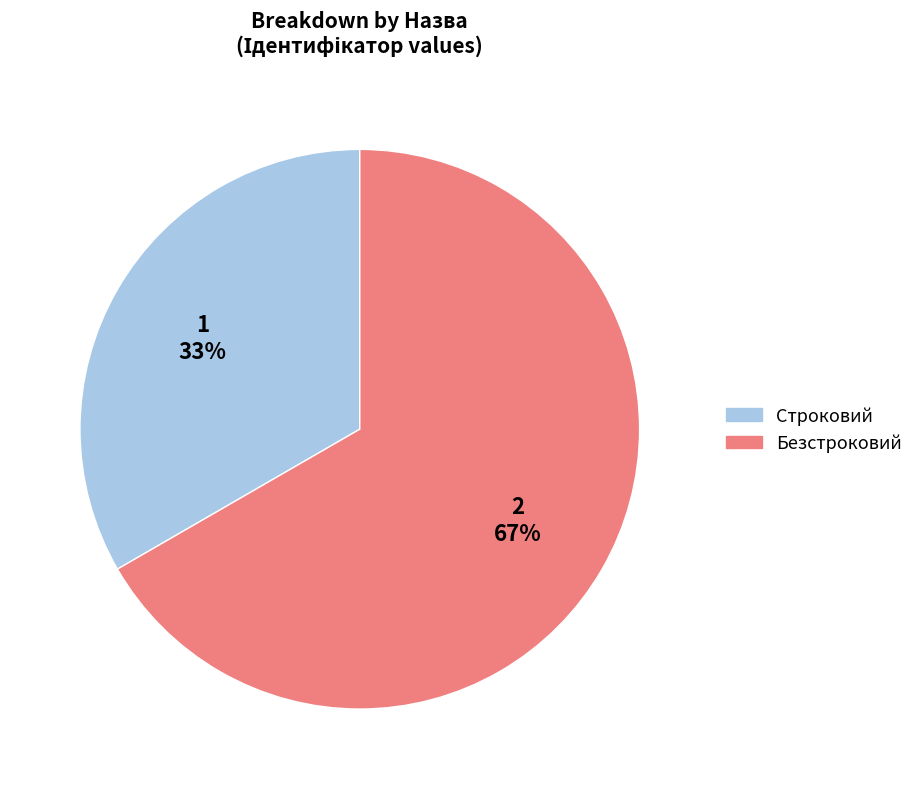

Approximately how many times larger is the value at Строковий compared to Безстроковий?

0.5